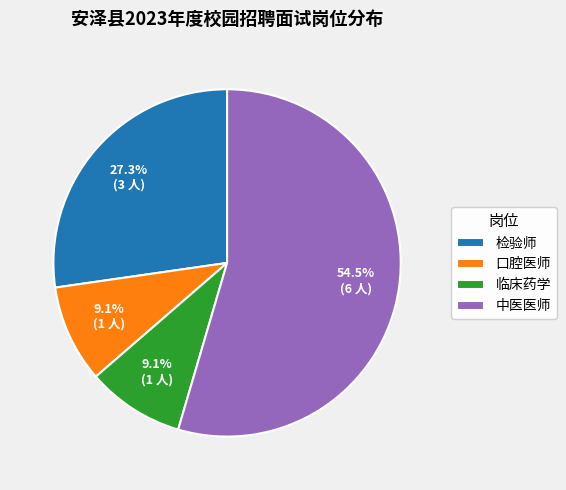

Approximately how many times larger is the value at 临床药学 compared to 口腔医师?

1.0